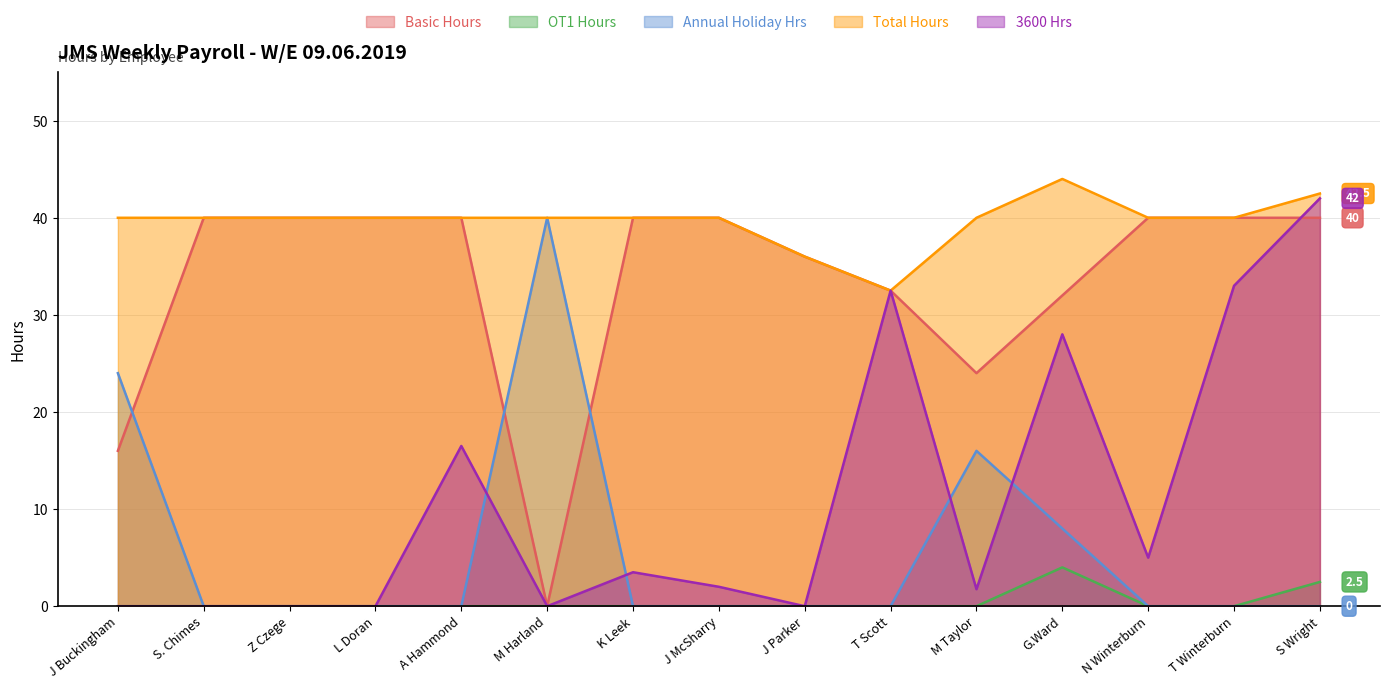

How many lines are shown in the chart?

5